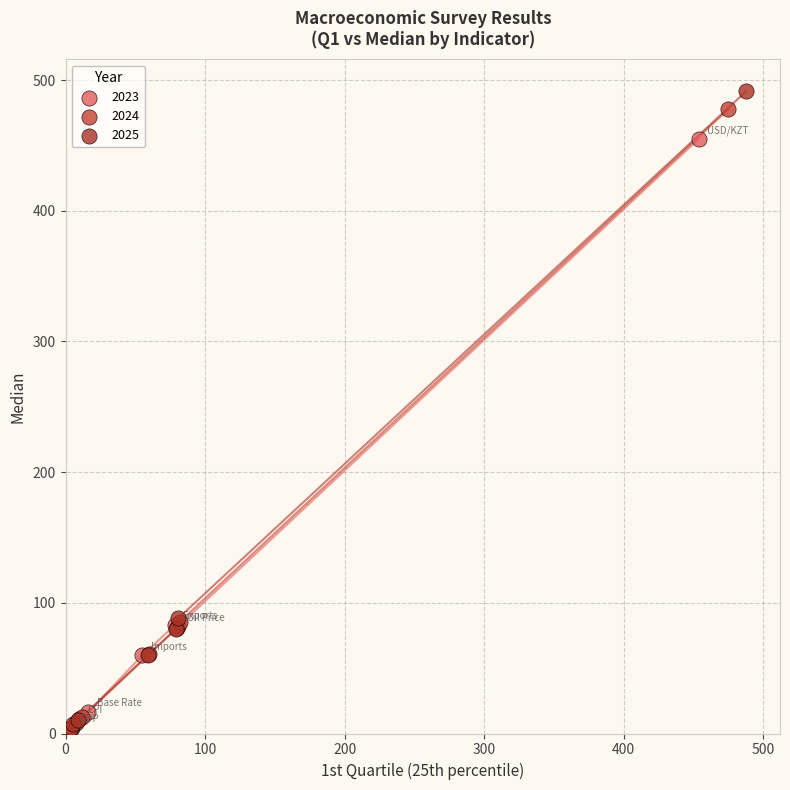

Which series has the largest Y range (max minus min)?

2025